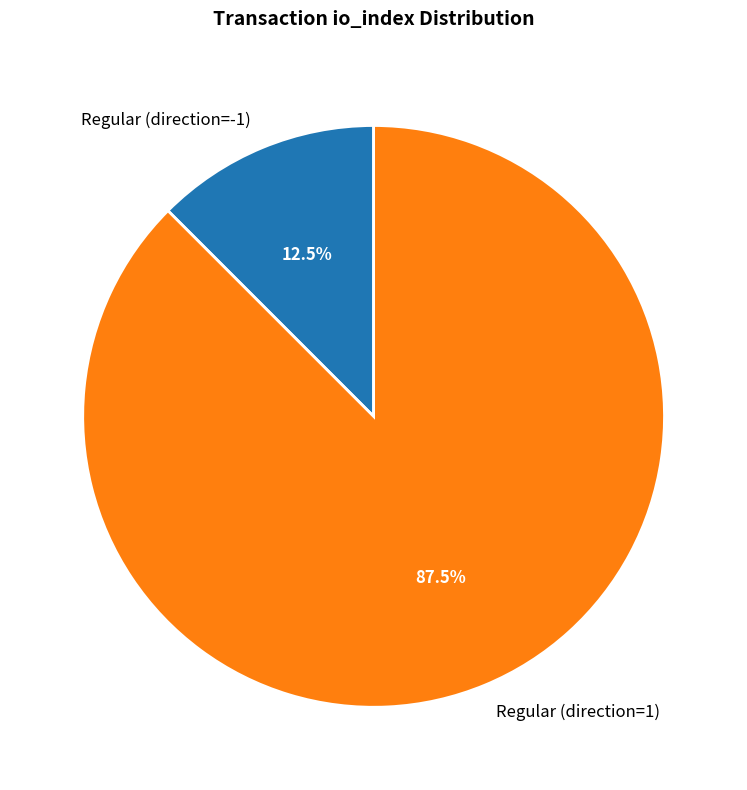

Rank the categories by value from highest to lowest.

Regular (direction=1), Regular (direction=-1)